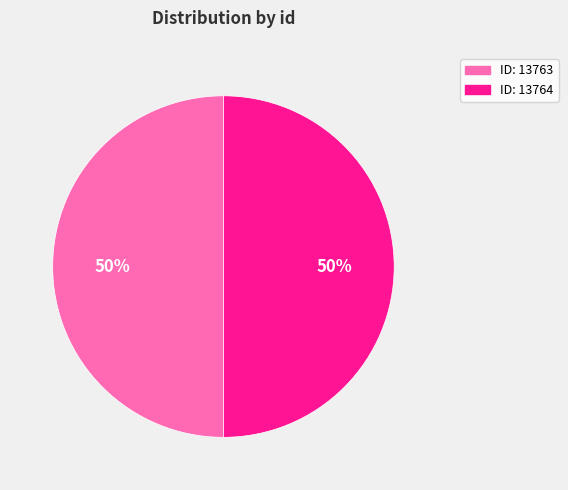

What percentage is the ID: 13764 slice, to the nearest percent?

50%